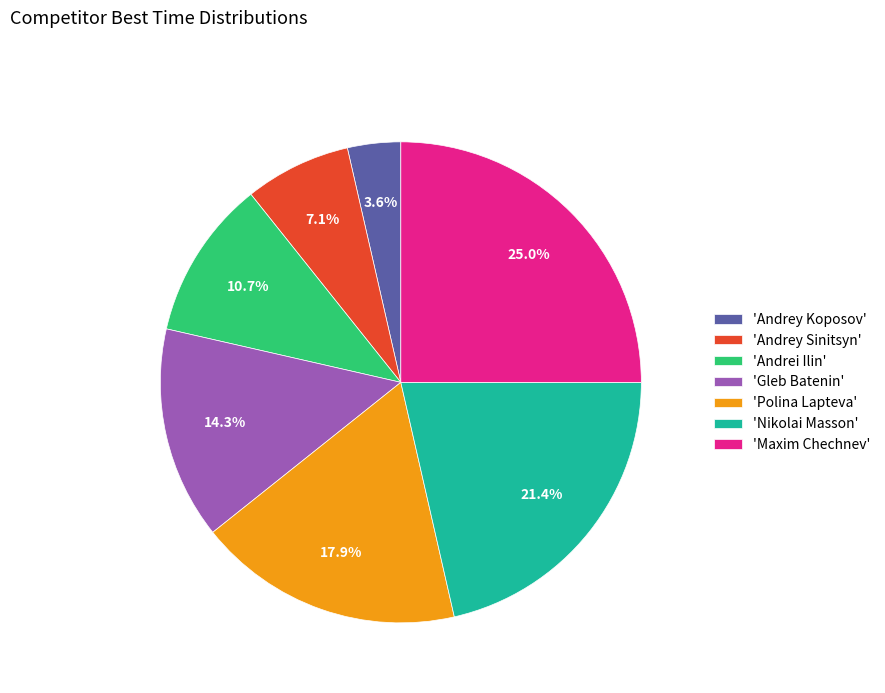

Which has a higher value, 'Andrey Koposov' or 'Andrei Ilin'?

'Andrei Ilin'